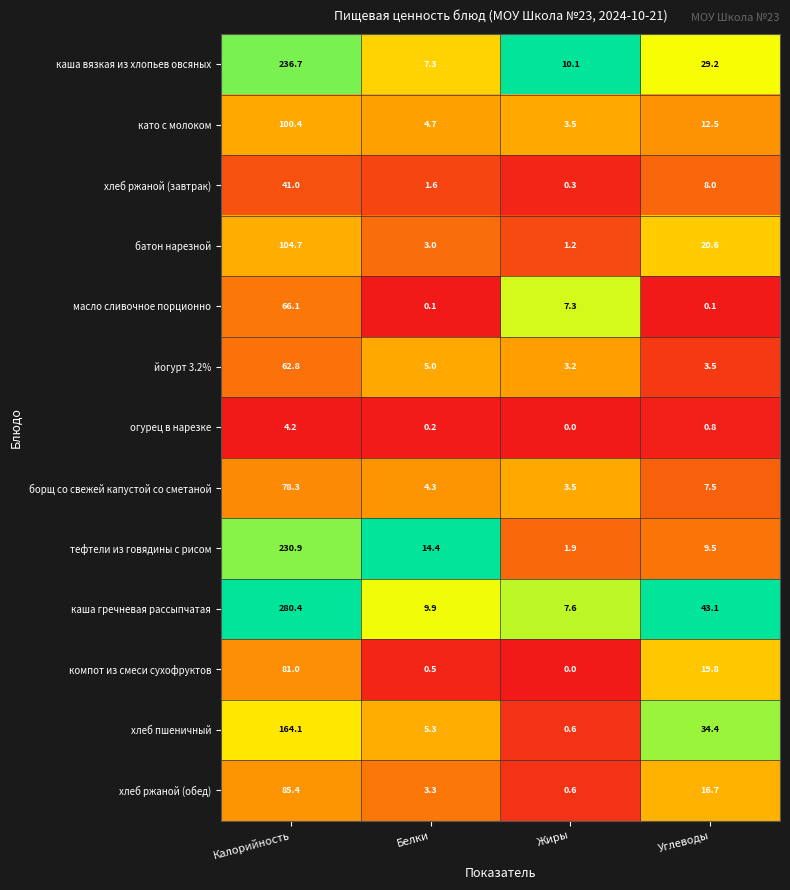

Is it true that хлеб ржаной (обед) equals 6.9 at Углеводы?

False